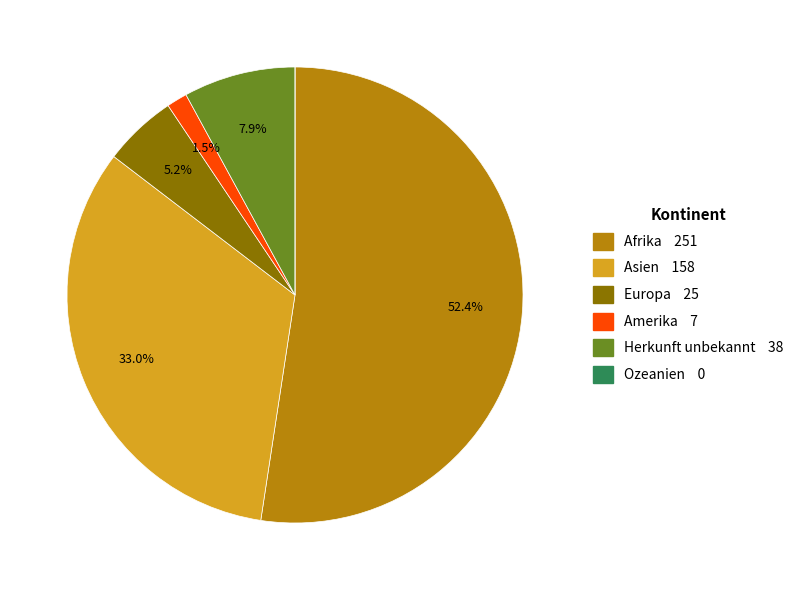

What is the majority slice?

Afrika